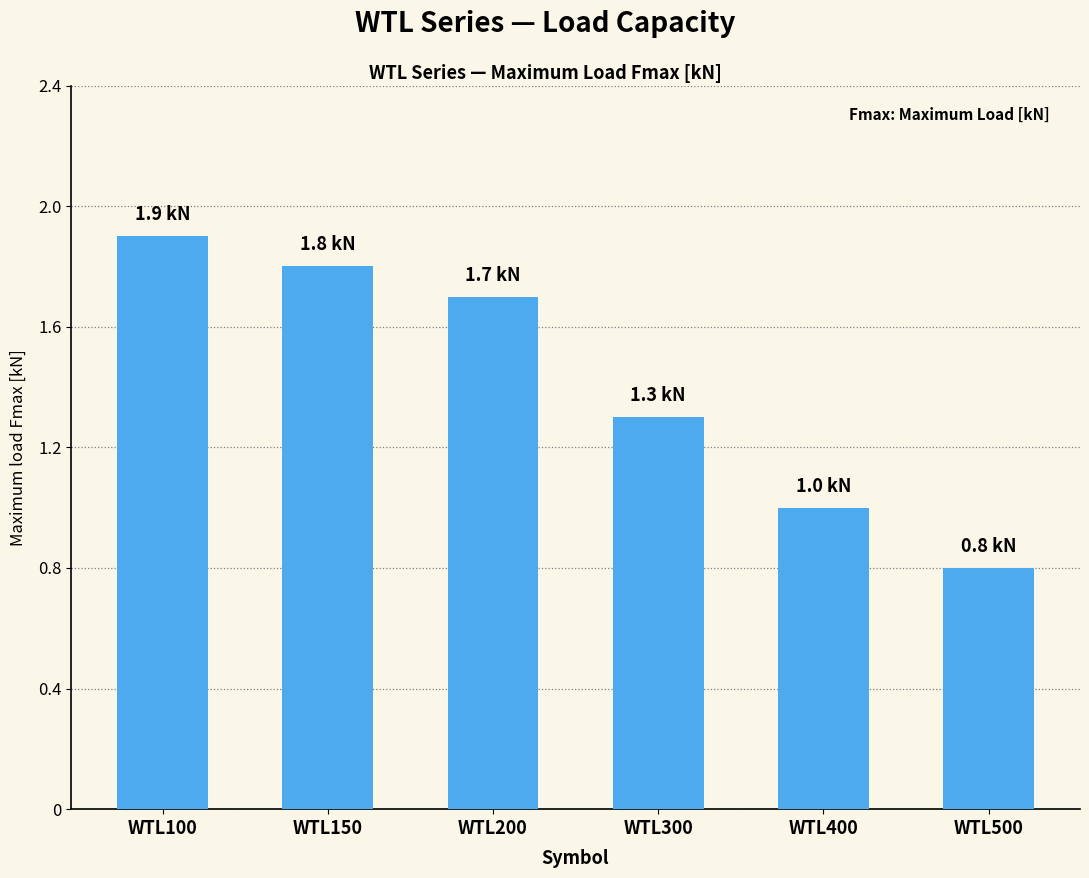

Reading left to right, what are all the values shown in this chart?

WTL100=1.9	WTL150=1.8	WTL200=1.7	WTL300=1.3	WTL400=1.0	WTL500=0.8